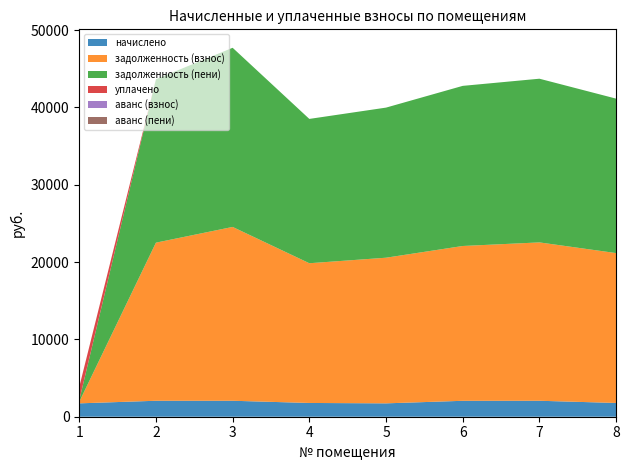

Reading right to left, transcribe all the data shown in this chart.

начислено: 8=1780.0	7=2064.6	6=2059.0	5=1729.8	4=1780.0	3=2064.6	2=2064.6	1=1729.8
задолженность (взнос): 8=19381.3	7=20479.7	6=20020.6	5=18834.4	4=18069.6	3=22479.7	2=20444.7	1=192.2
задолженность (пени): 8=19974.7	7=21167.9	6=20707.0	5=19411.0	4=18663.0	3=23167.9	2=21132.9	1=192.2
уплачено: 8=0.0	7=0.0	6=0.0	5=0.0	4=0.0	3=0.0	2=0.0	1=1721.1
аванс (взнос): 8=0.0	7=0.0	6=0.0	5=0.0	4=0.0	3=0.0	2=0.0	1=0.0
аванс (пени): 8=0.0	7=0.0	6=0.0	5=0.0	4=0.0	3=0.0	2=0.0	1=0.0